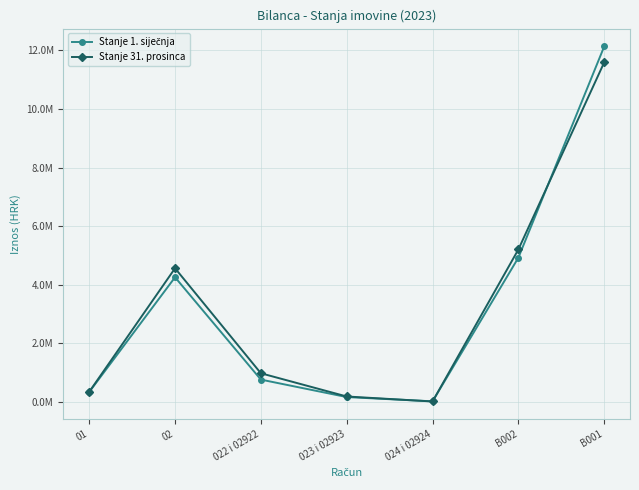

Is this an area chart (filled region under the line)?

No